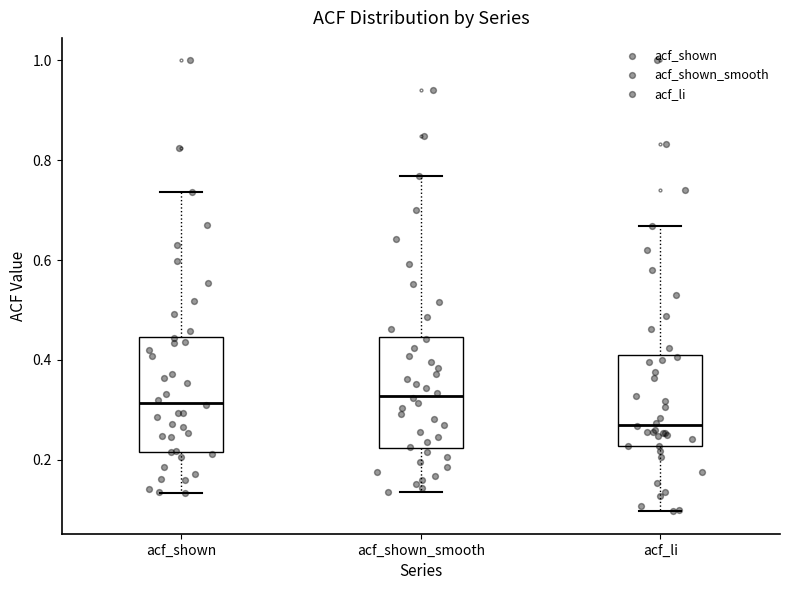

Which box has the lowest median line?

acf_li